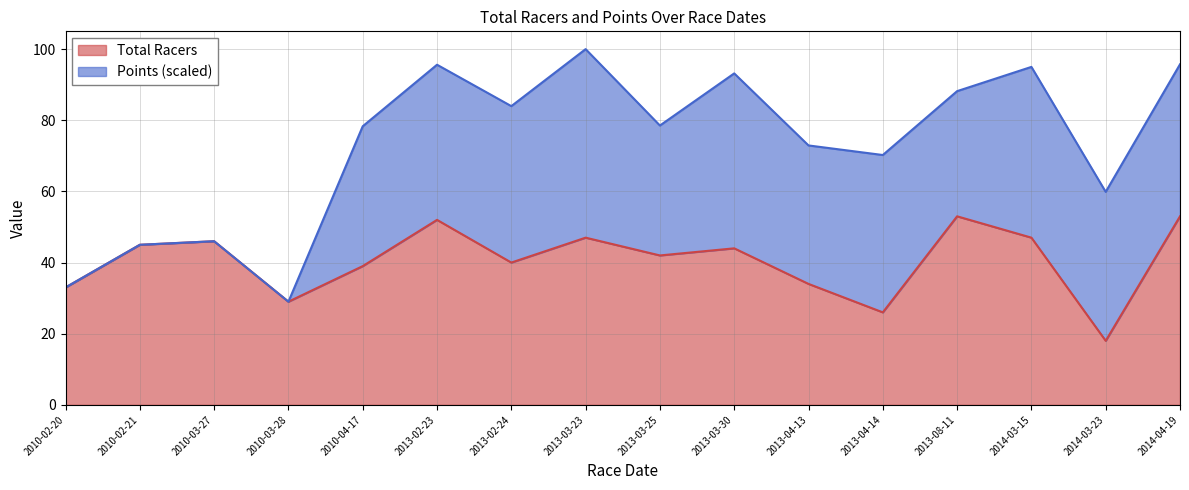

True or false: the data has more than 2 interior local peaks.

True